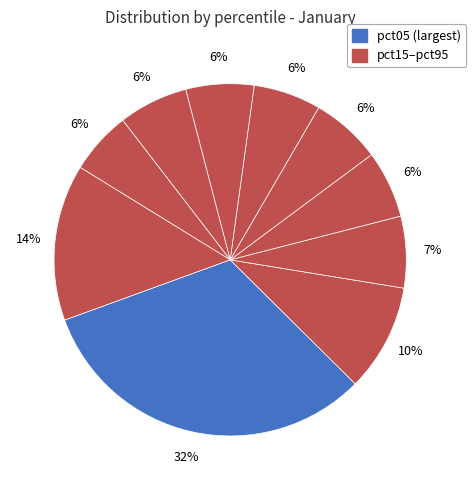

How many slices are in this pie chart?

10